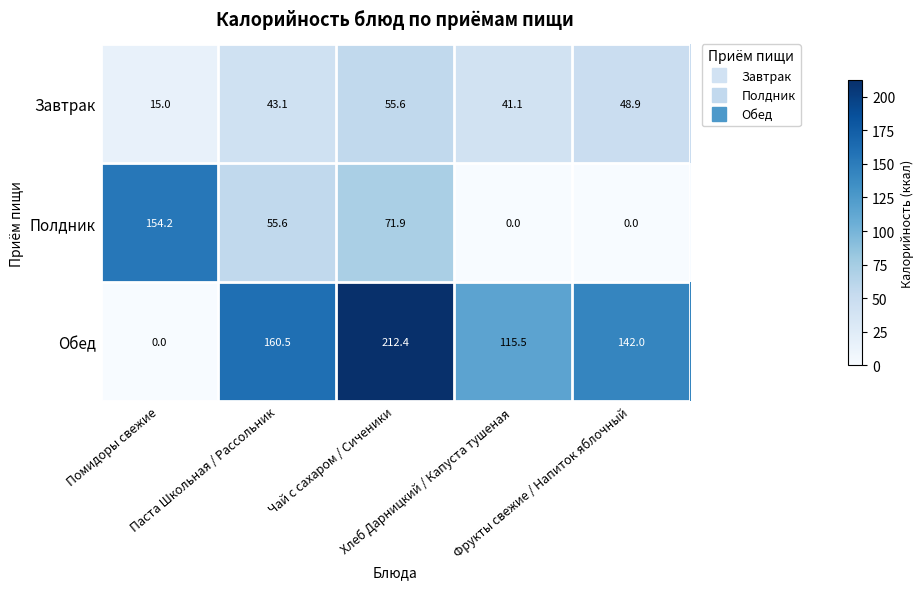

How many distinct data groups are displayed?

3